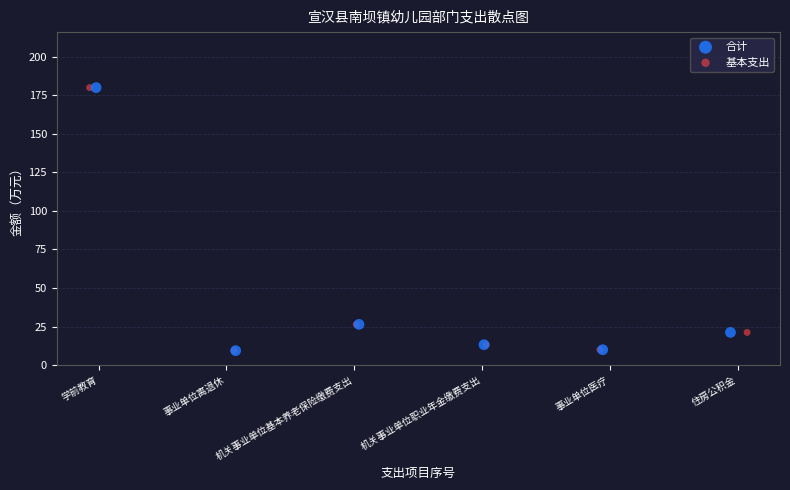

What are all the series names shown in the legend?

合计, 基本支出